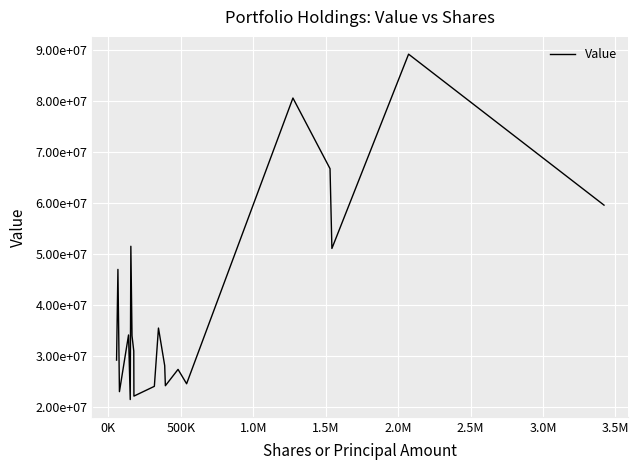

Is this an area chart (filled region under the line)?

No